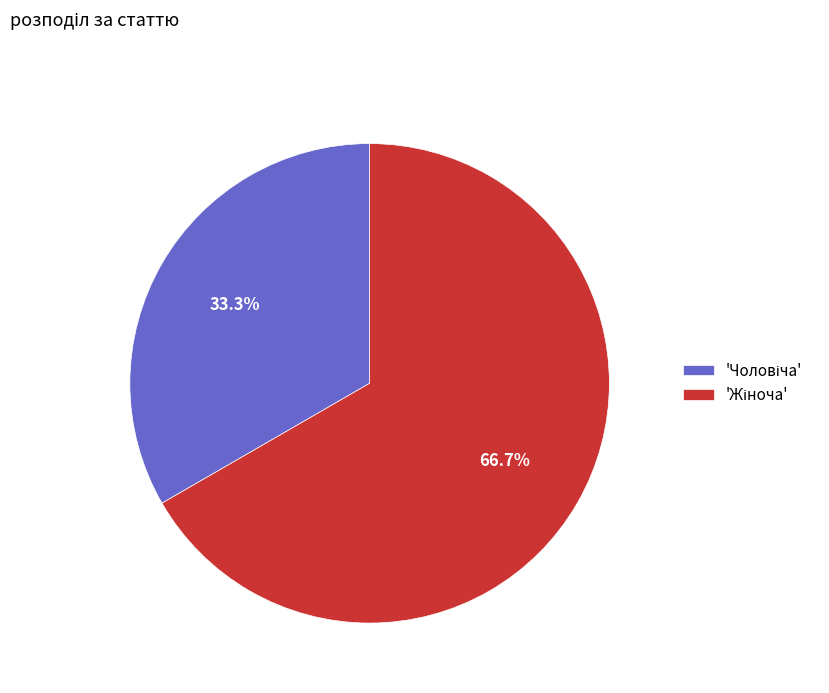

Does any single category account for the majority?

Yes